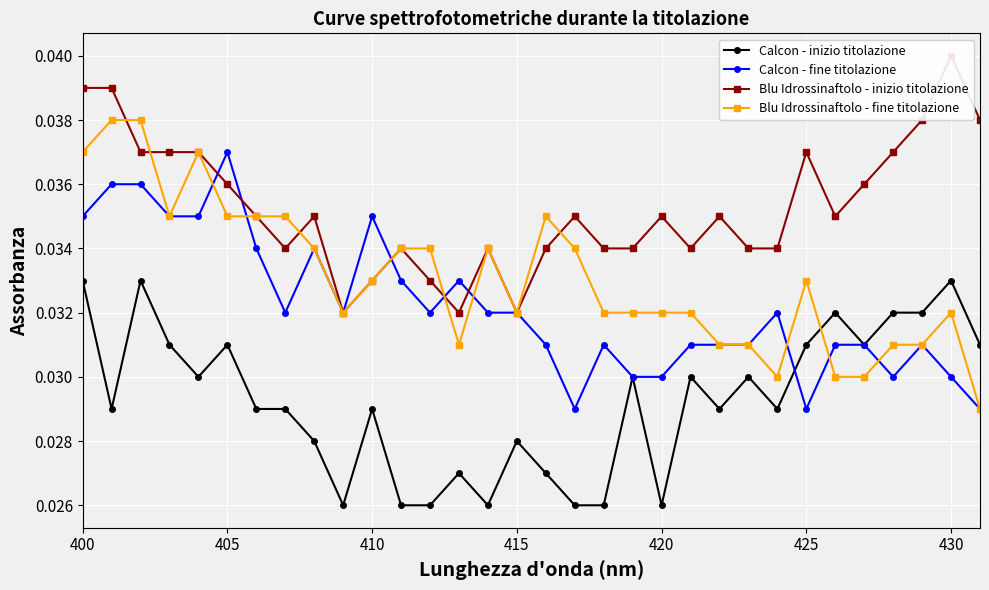

True or false: Calcon - fine titolazione and Calcon - inizio titolazione intersect in this chart.

True